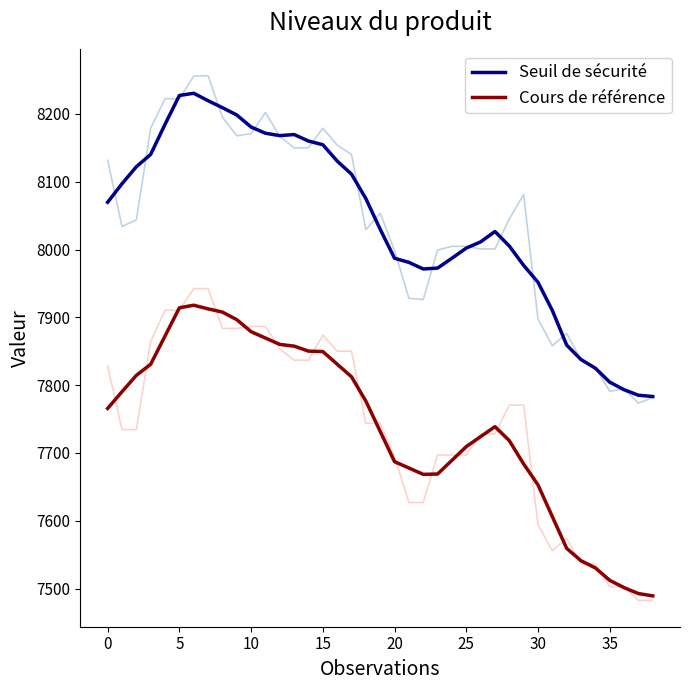

Rank the series by their average value, from lowest to highest.

Cours de référence, Seuil de sécurité